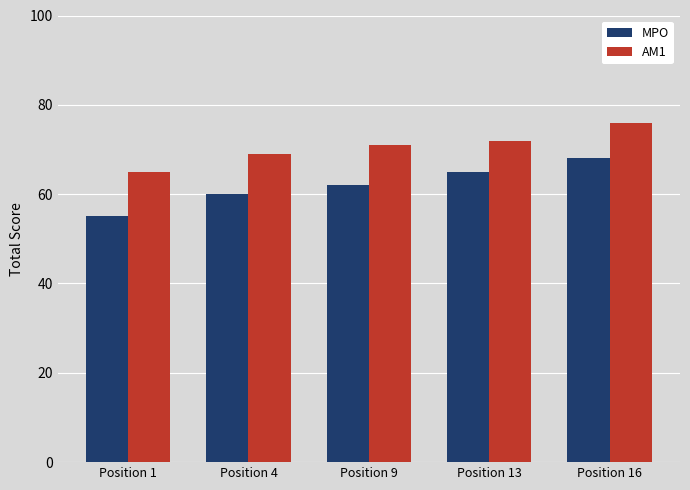

What is the total value across all series at Position 16?

144